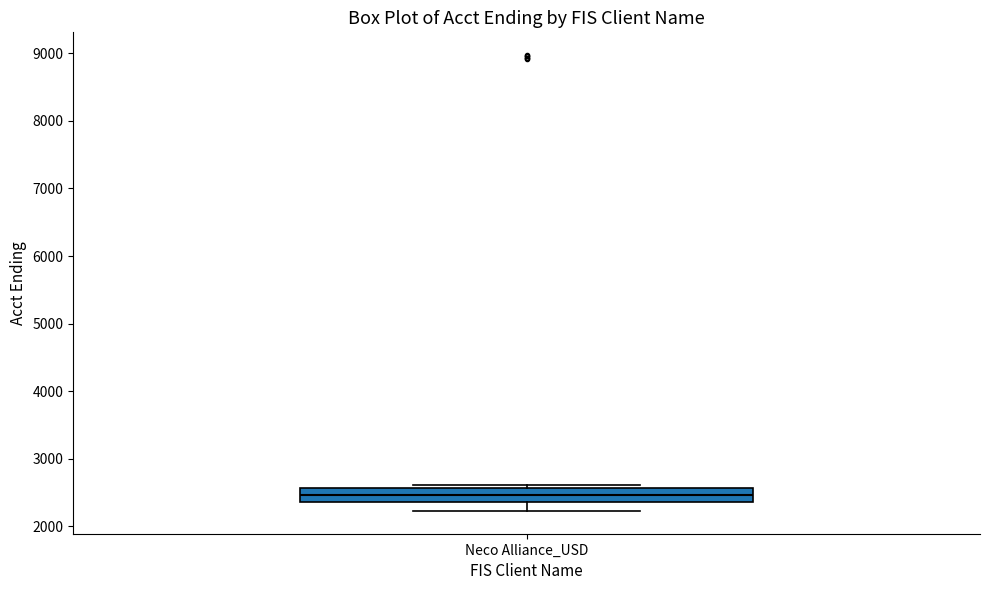

Read this box plot against the y-axis: the position of the median line, the range covered by the box, and the ends of both whiskers. The values are not printed on the chart, so give them approximately, as read against the axis.

median 2500, box 2400 to 2600, whiskers 2200 to 2600 (just above the box's upper edge)